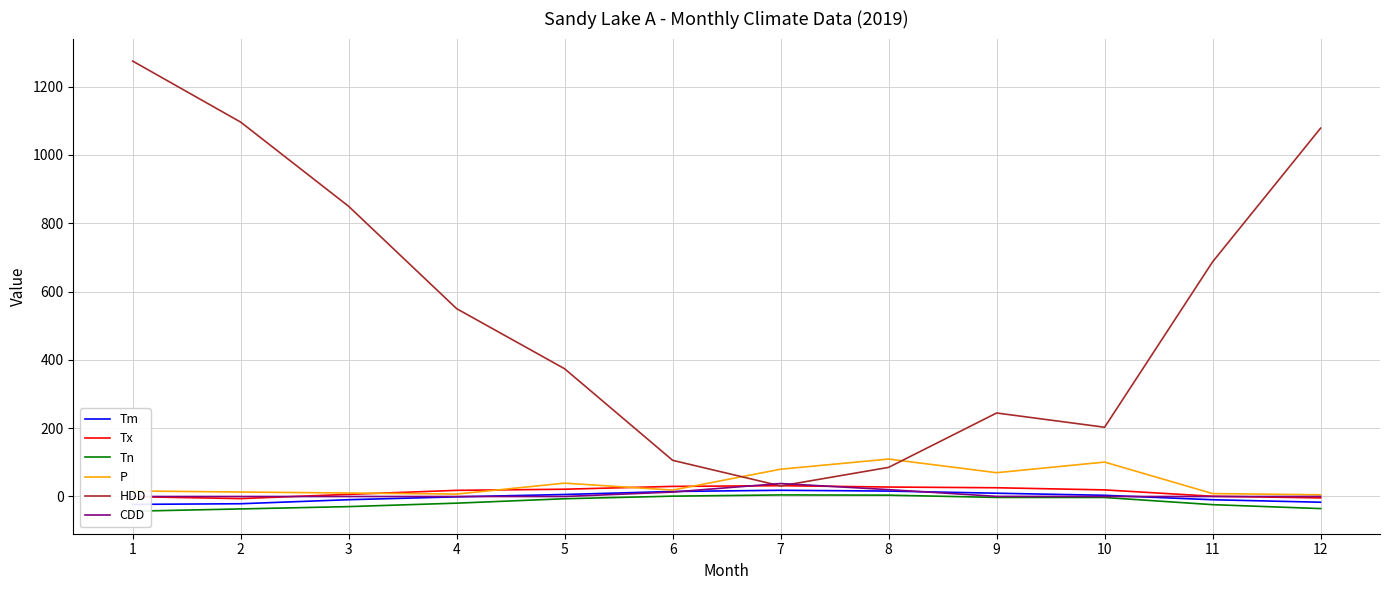

Reading left to right, what are all the values shown in this chart?

Tm: 1=-23.1	2=-21.2	3=-9.4	4=-1.0	5=5.9	6=14.7	7=18.2	8=15.9	9=9.6	10=3.5	11=-9.5	12=-16.8
Tx: 1=-0.4	2=-6.2	3=6.3	4=18.0	5=21.3	6=29.6	7=31.6	8=27.7	9=25.6	10=19.3	11=0.7	12=-4.1
Tn: 1=-43.1	2=-36.4	3=-29.6	4=-19.5	5=-6.6	6=1.0	7=4.6	8=3.9	9=-2.7	10=-2.9	11=-23.9	12=-35.4
P: 1=16.3	2=13.1	3=10.2	4=7.1	5=39.1	6=18.8	7=79.9	8=109.6	9=69.7	10=100.8	11=8.5	12=5.0
HDD: 1=1275.0	2=1096.3	3=849.7	4=550.0	5=374.0	6=105.9	7=30.9	8=85.3	9=244.5	10=202.8	11=687.2	12=1078.6
CDD: 1=0.0	2=0.0	3=0.0	4=0.0	5=0.0	6=13.0	7=38.0	8=20.1	9=0.4	10=0.0	11=0.0	12=0.0